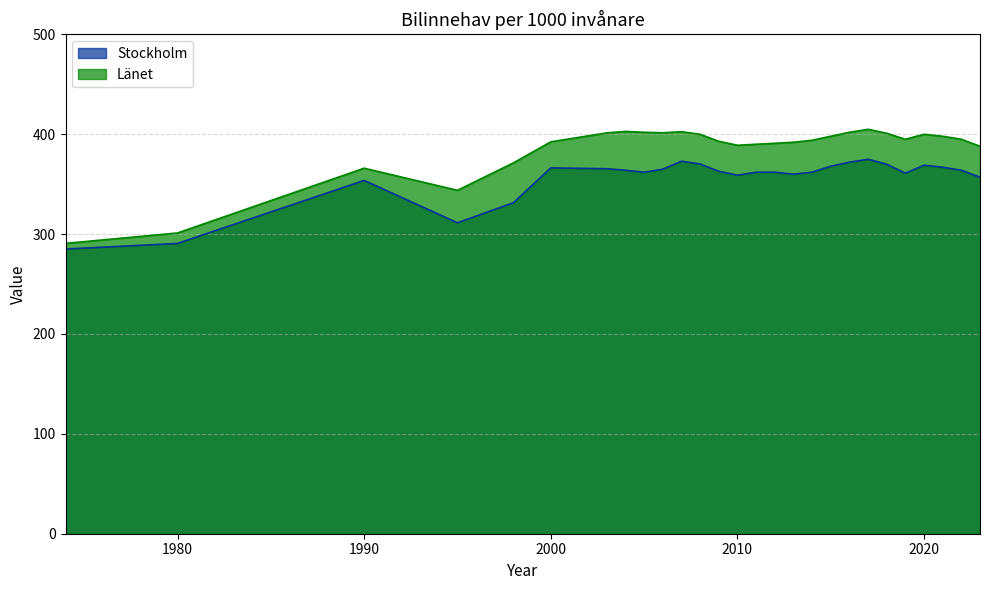

True or false: Stockholm and Länet cross at least once.

False